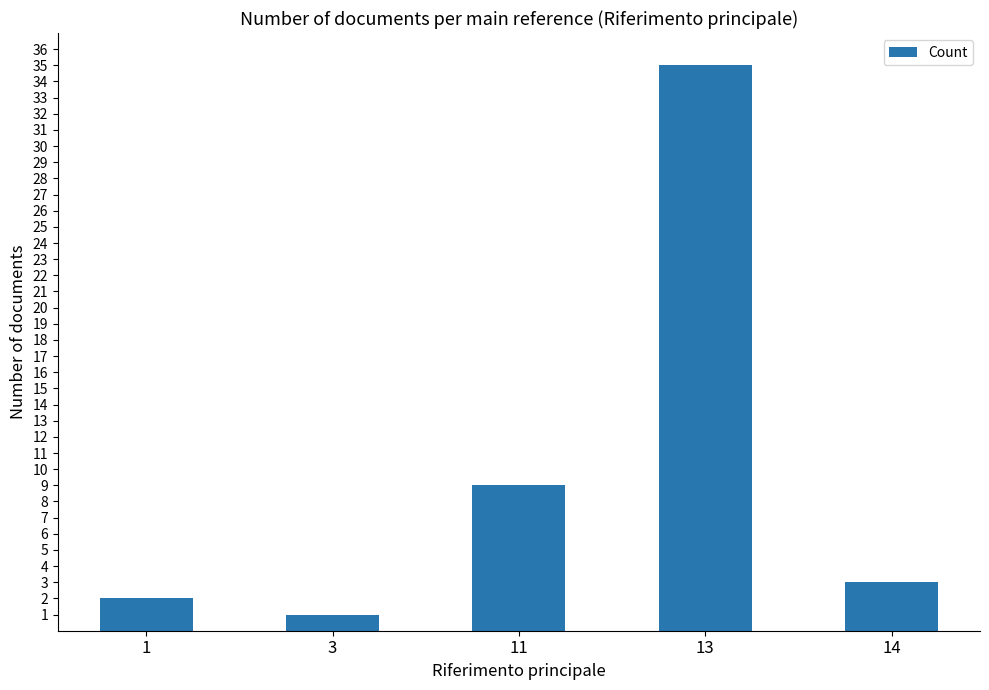

What is the ratio of the value at 11 to the value at 14?

3.0